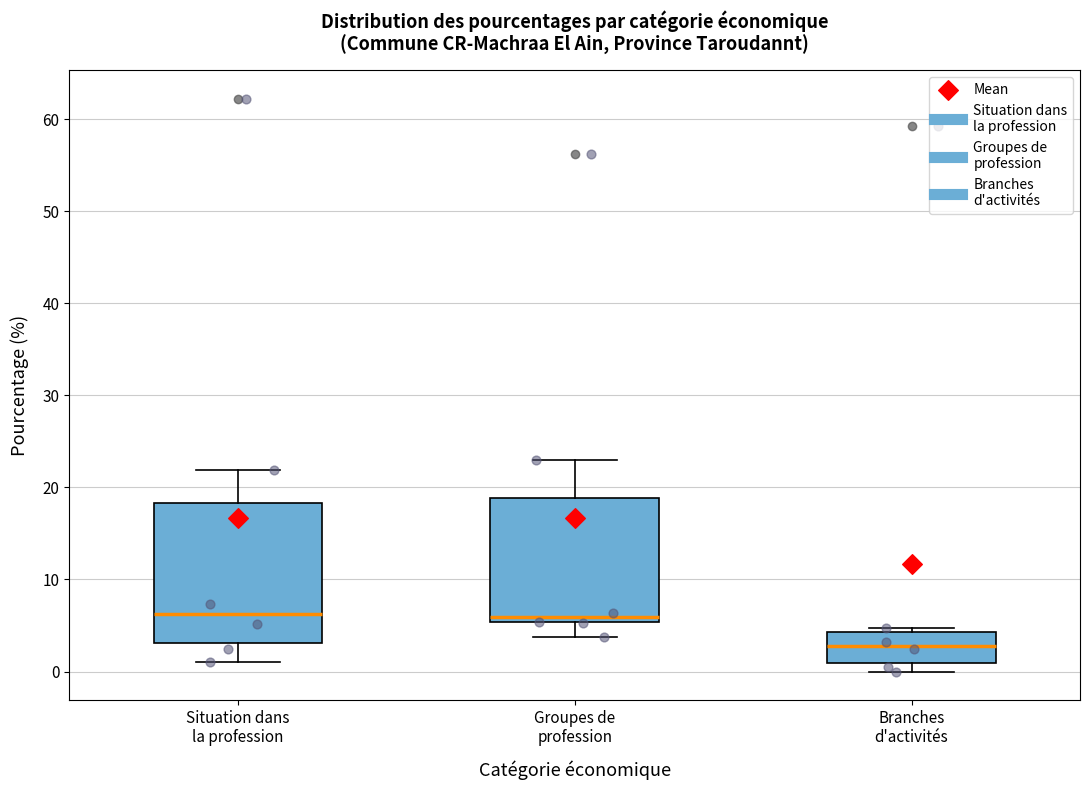

Which box is the tallest, from its lower edge to its upper edge?

Situation dans la profession